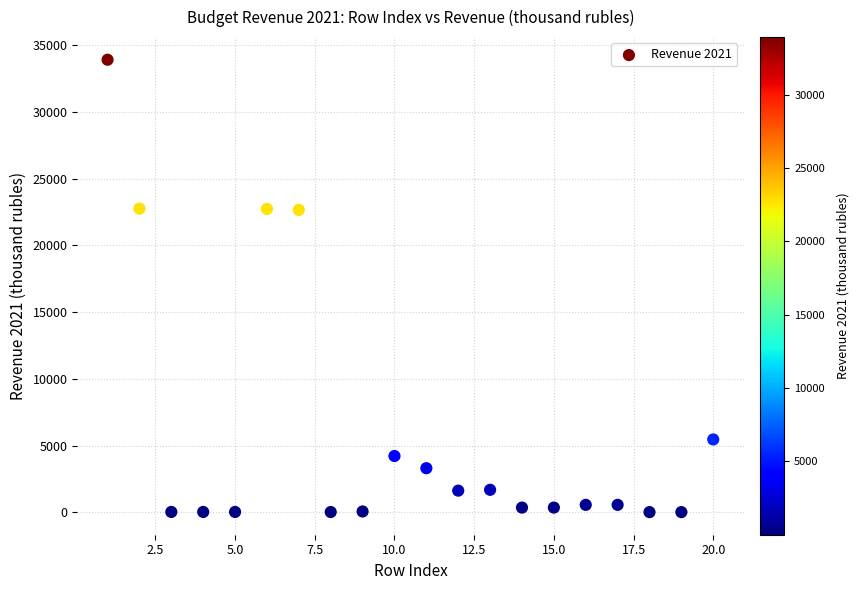

What is the range of X values (max minus min)?

19.0